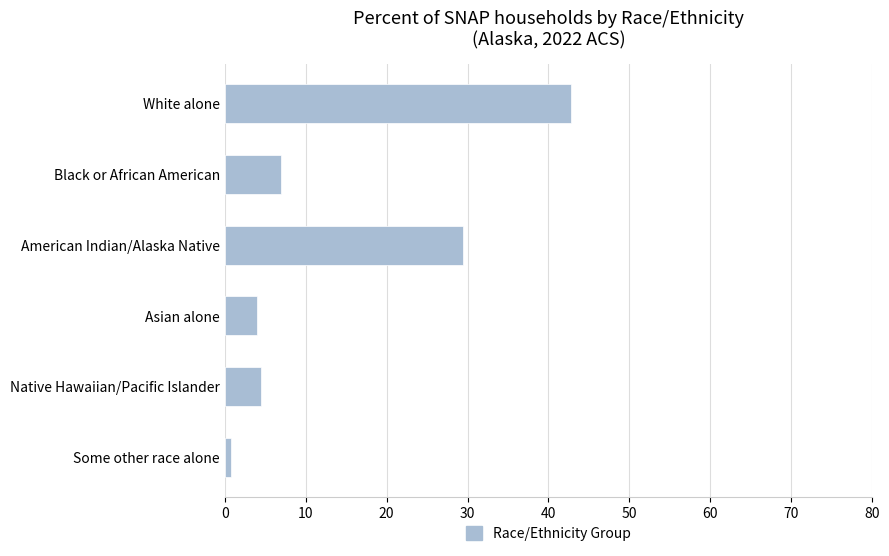

What is the label of the 3rd bar from the bottom?

Asian alone